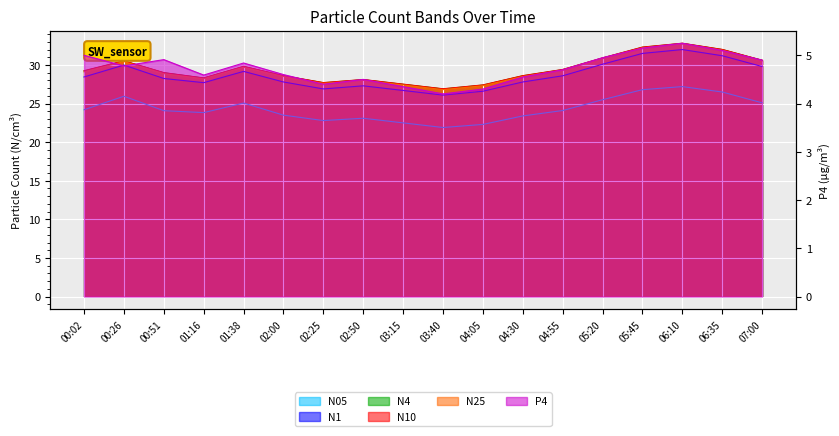

Where does the N10 series first go above 29?

00:02